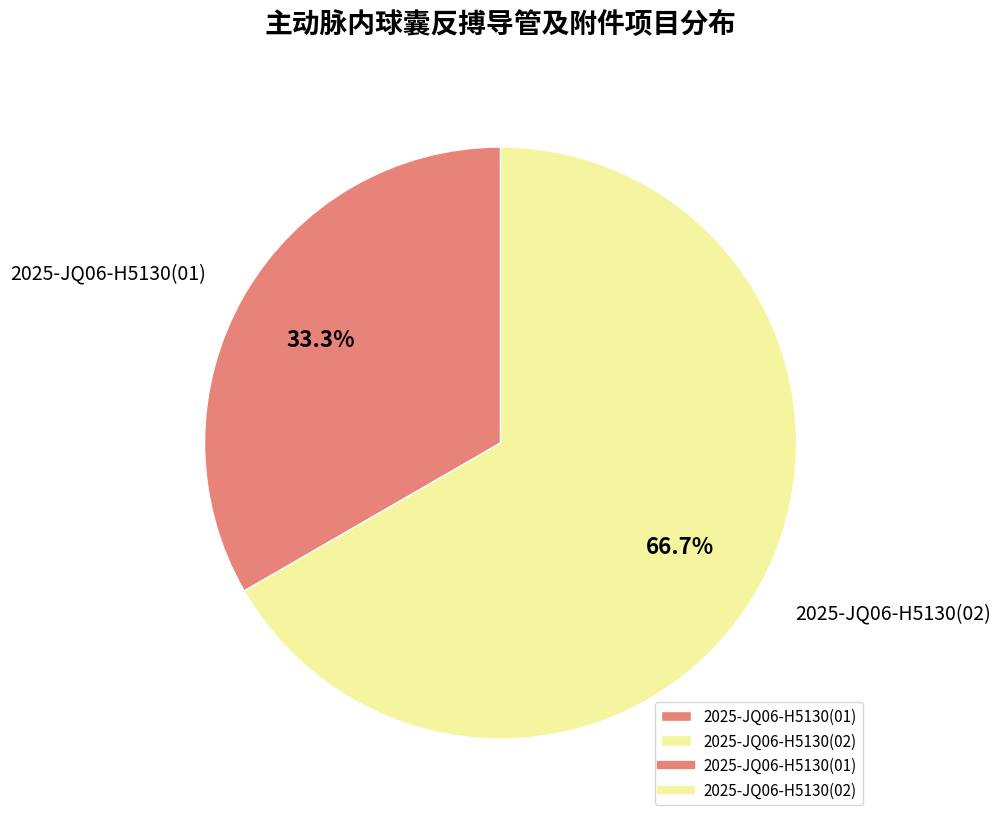

To the nearest percent, what portion does 2025-JQ06-H5130(02) represent?

67%